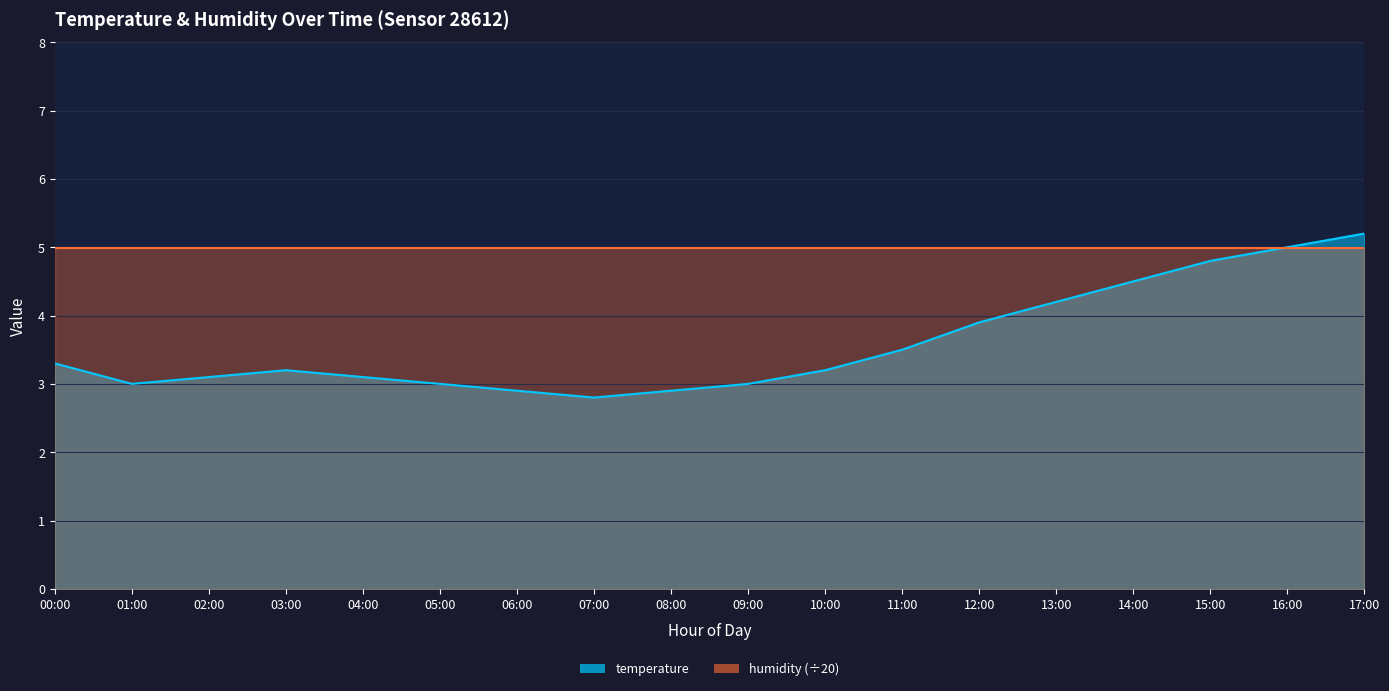

What is the average value?

3.6